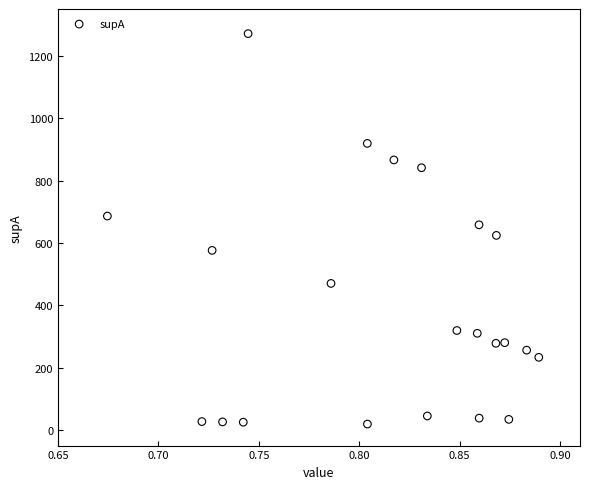

What is the range of Y values (max minus min)?

1252